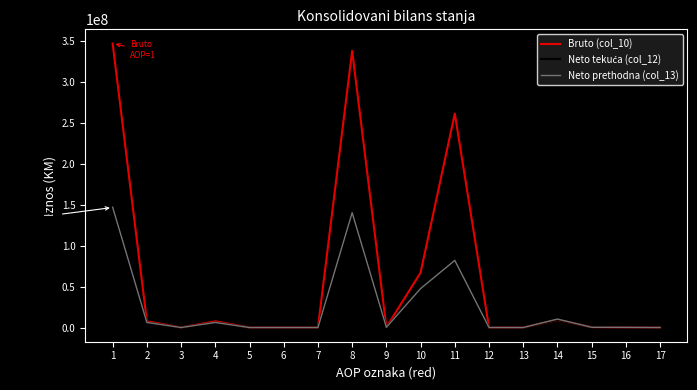

Which series has the largest total across all categories?

Bruto (col_10)